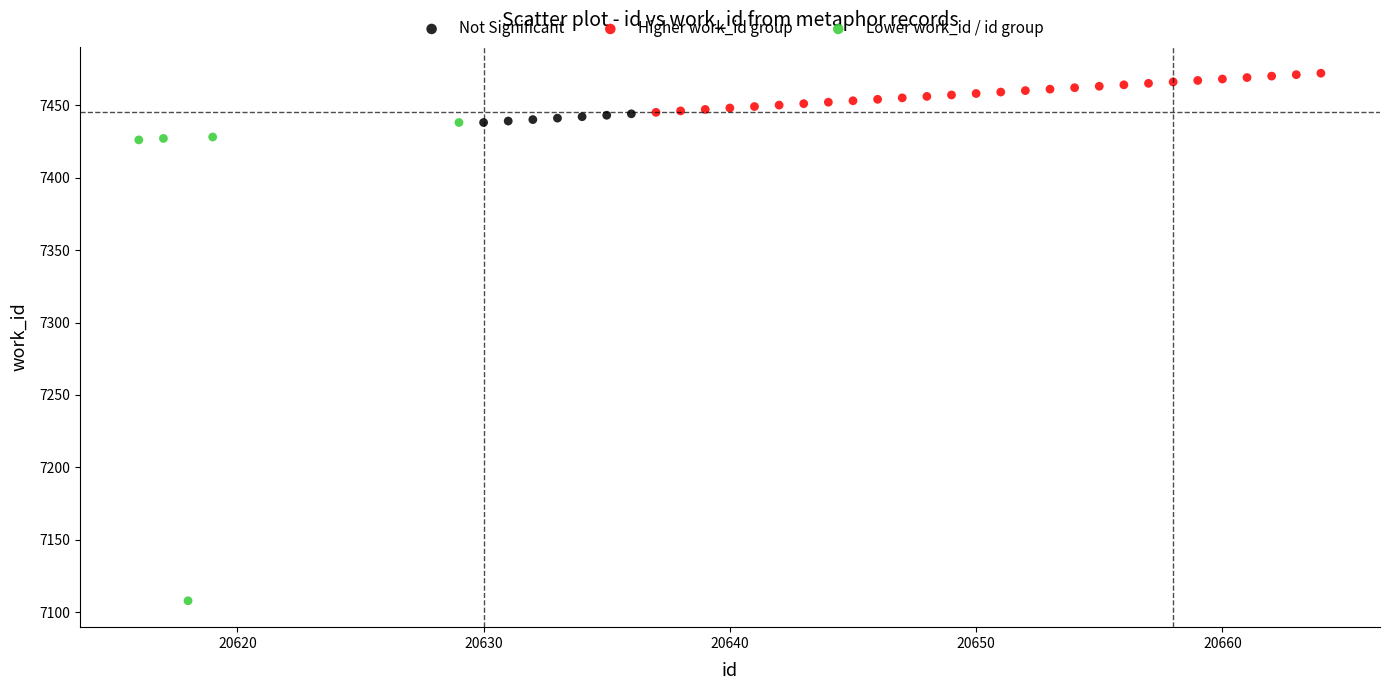

Which series has the widest spread of Y values?

Lower work_id / id group